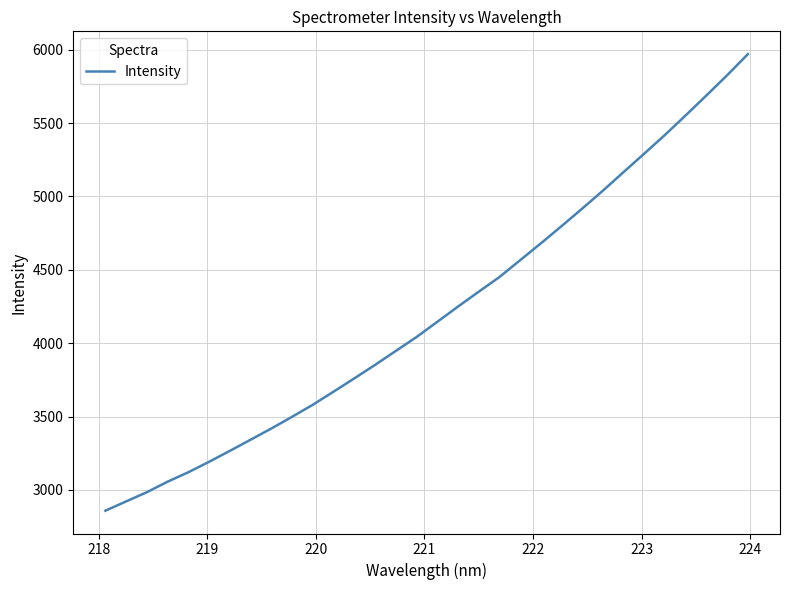

What is the minimum value shown in the chart?

2858.3